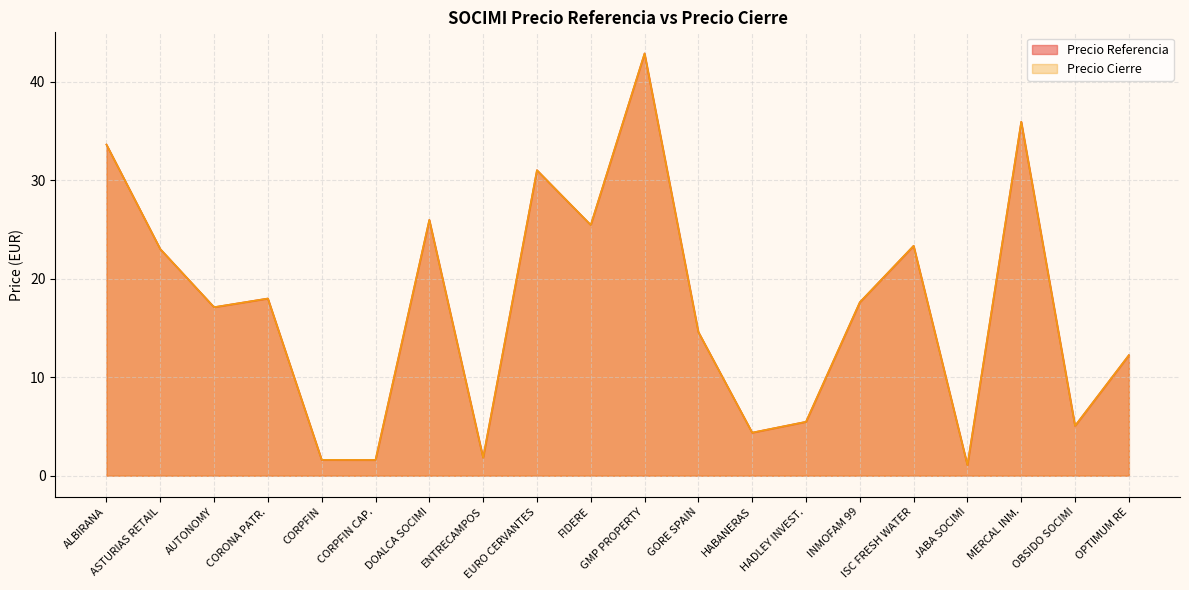

Which has a higher value, DOALCA SOCIMI or GORE SPAIN?

DOALCA SOCIMI